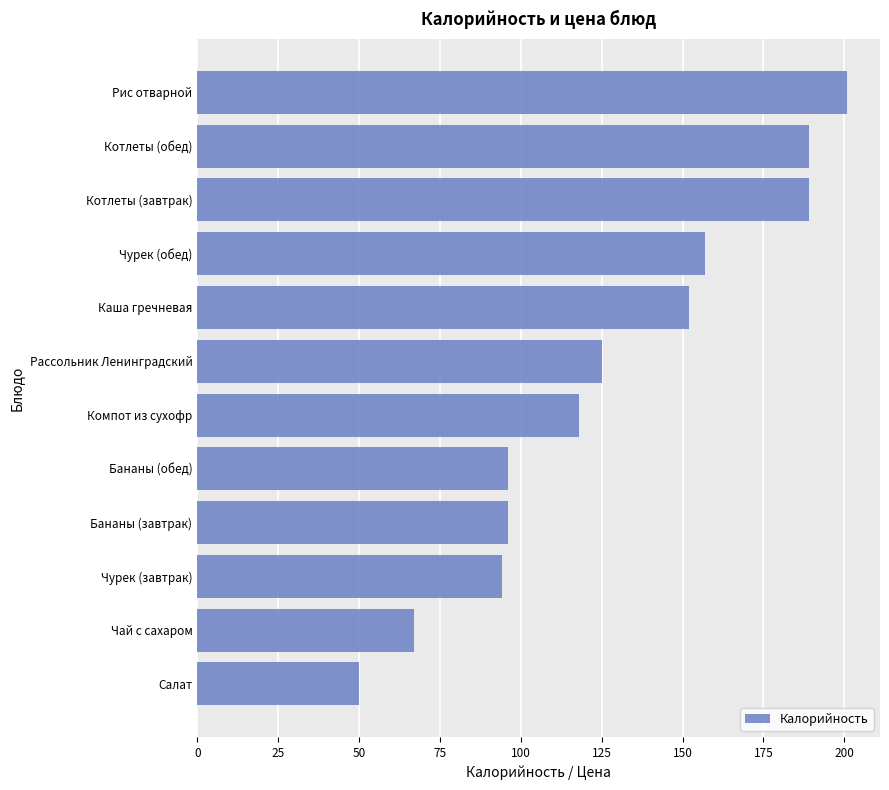

Between Чай с сахаром and Каша гречневая, which is larger?

Каша гречневая